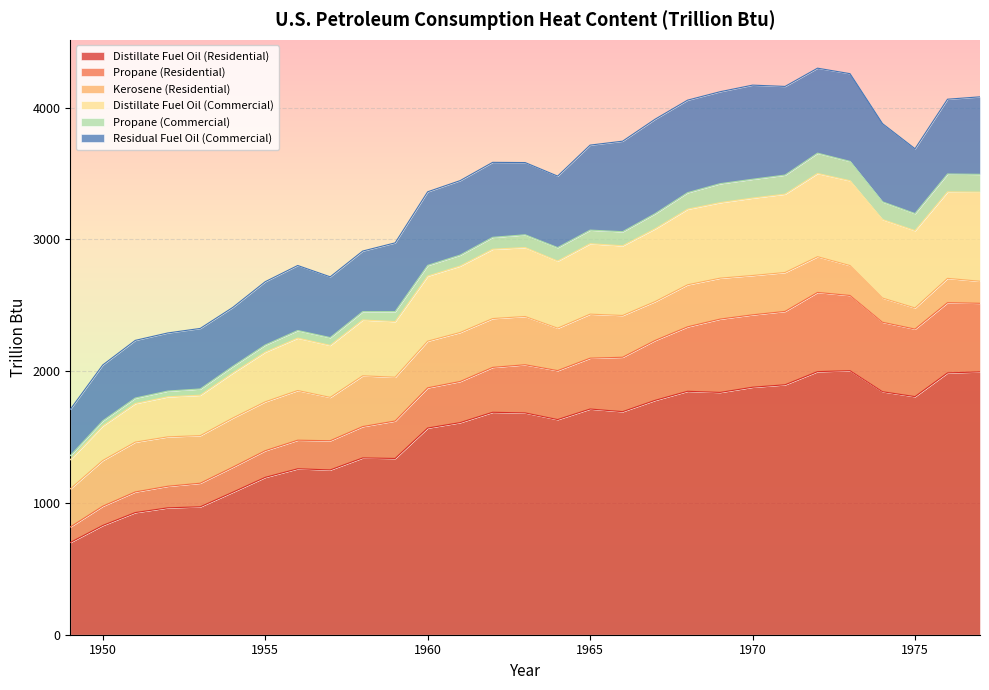

List the labels in order of Distillate Fuel Oil (Residential) value, smallest first.

1949, 1950, 1951, 1952, 1953, 1954, 1955, 1957, 1956, 1959, 1958, 1960, 1961, 1964, 1963, 1962, 1966, 1965, 1967, 1975, 1969, 1974, 1968, 1970, 1971, 1976, 1977, 1972, 1973